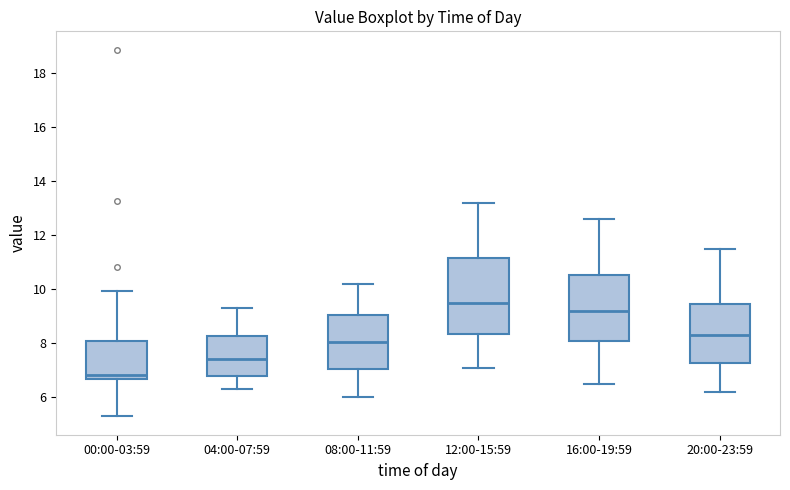

Which box has the lowest median line?

00:00-03:59